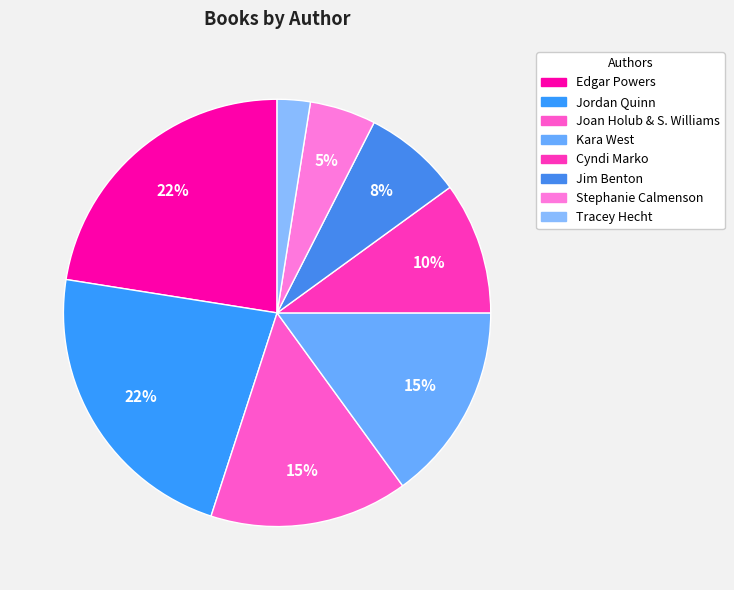

Which slice is the largest?

Edgar Powers